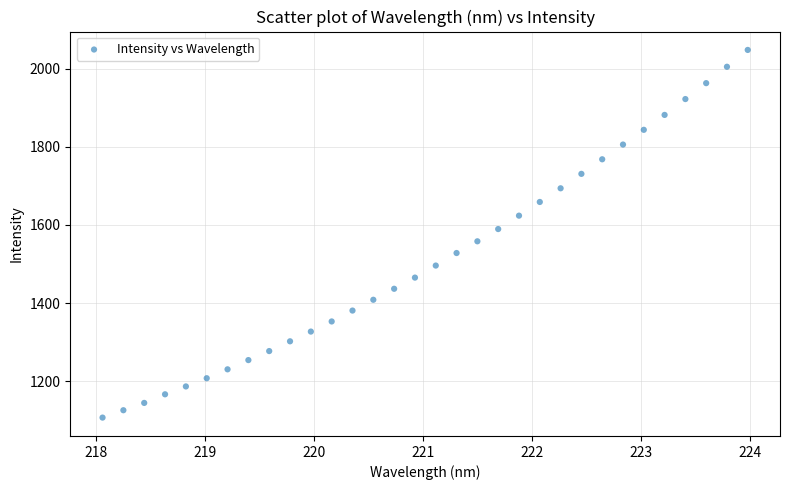

What is the range of Y values (max minus min)?

940.8